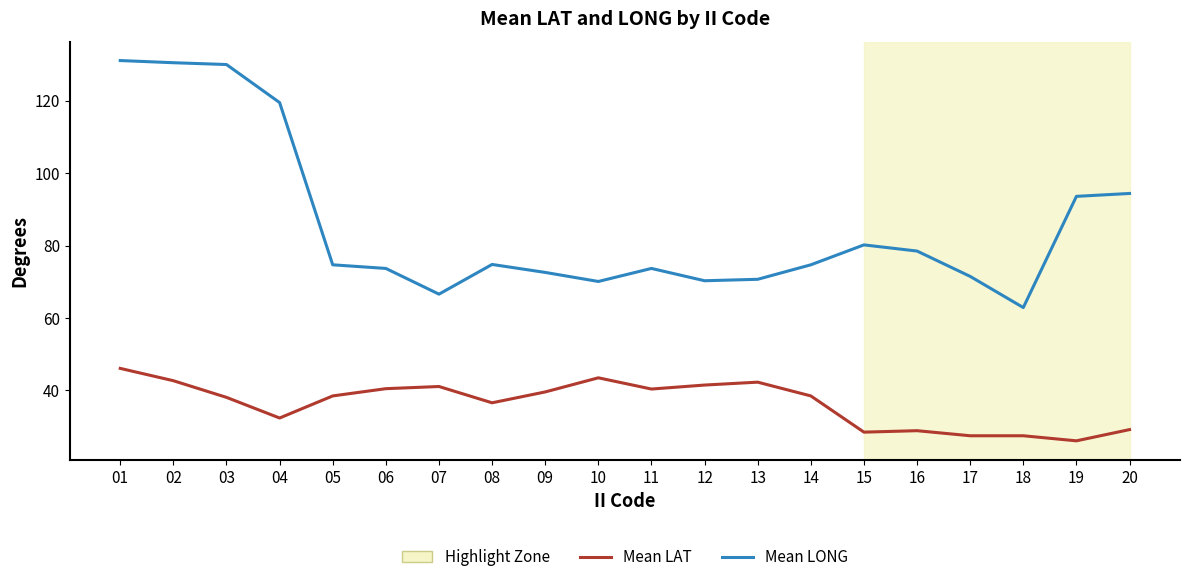

Read the Mean LAT value at 18.

27.5